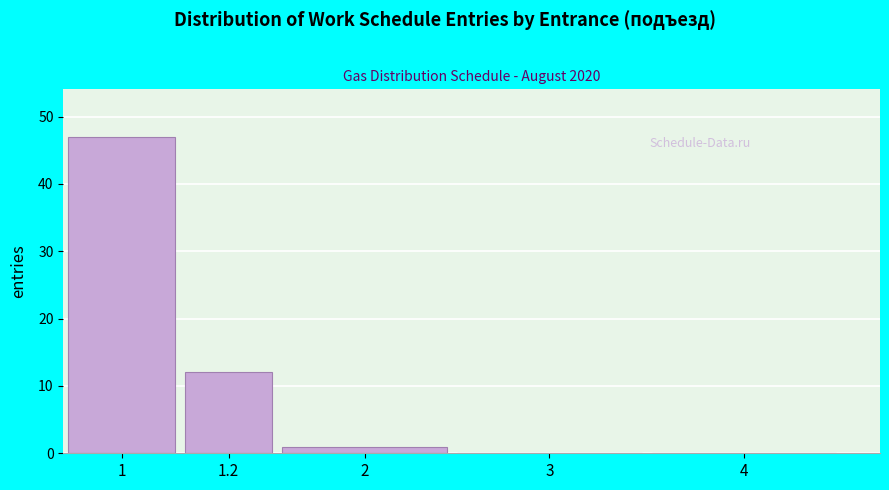

Reading left to right, transcribe all the data shown in this chart.

1=47	1.2=12	2=1	3=0	4=0